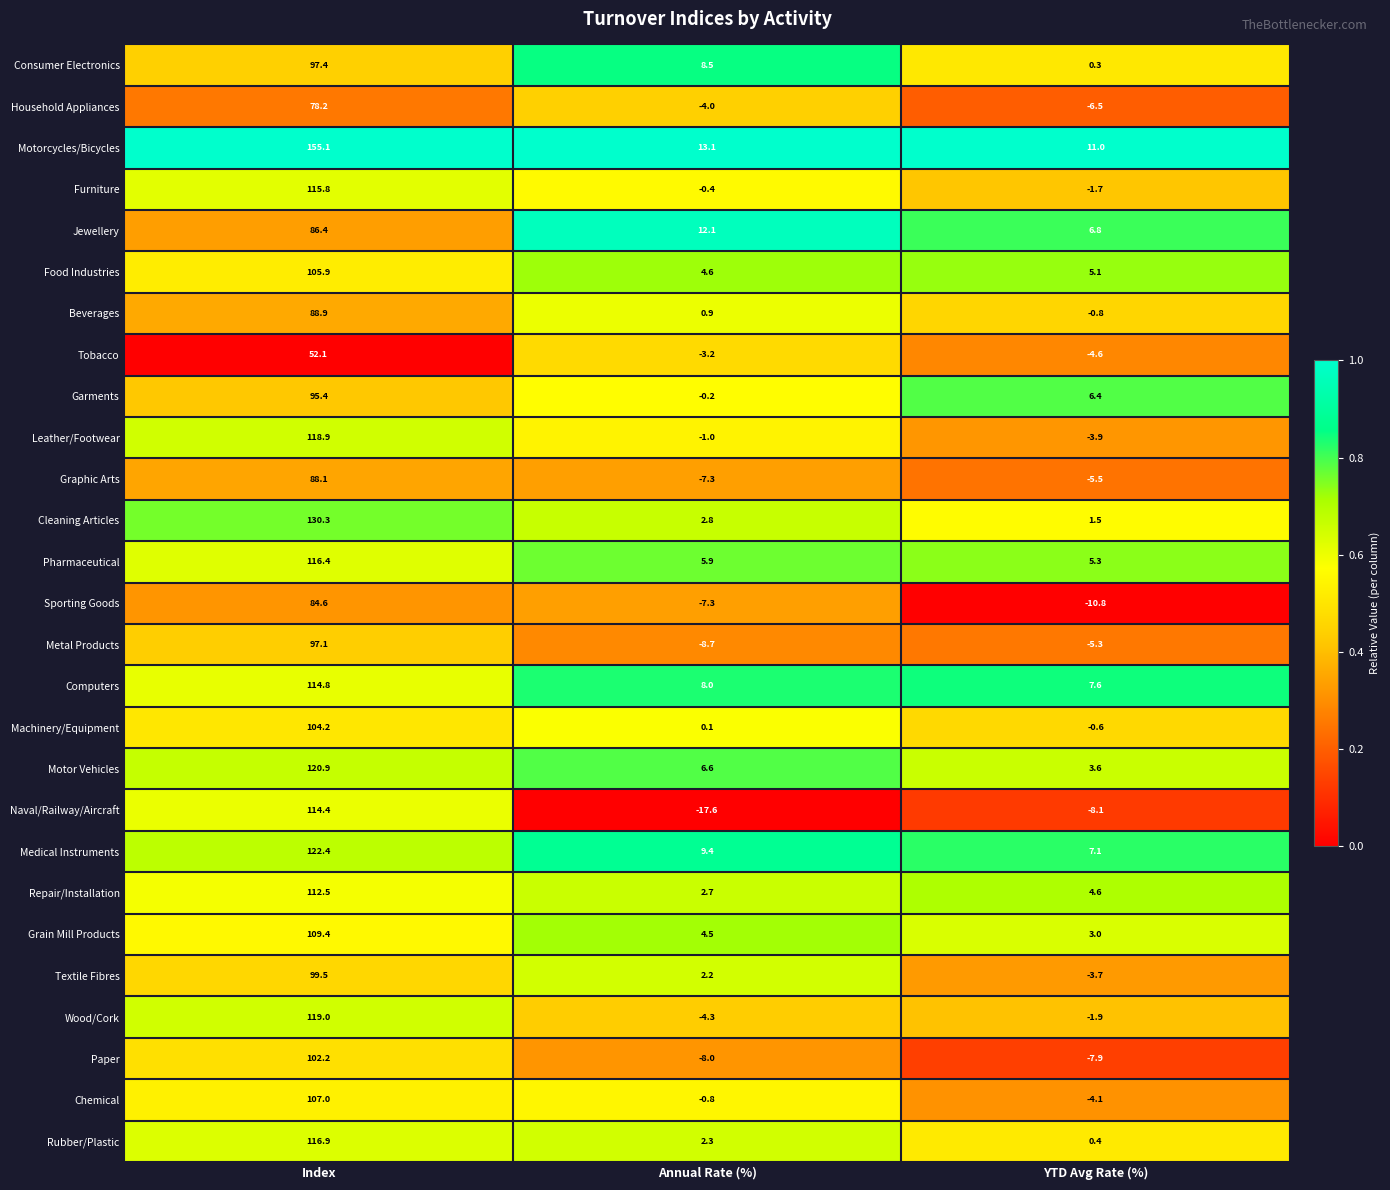

What is the greatest value displayed?

155.1